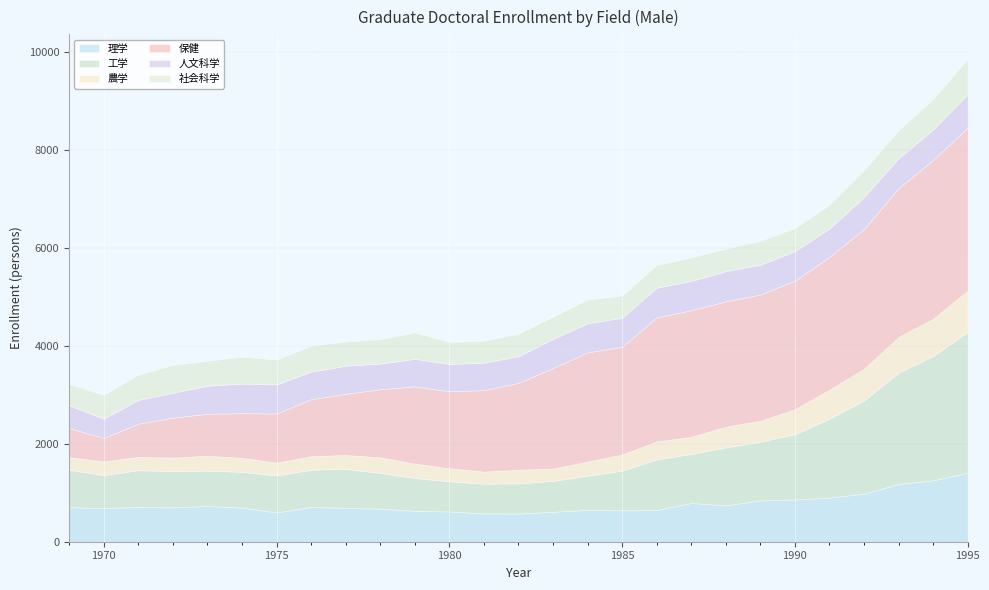

Between 1991 and 1994, which is larger?

1994